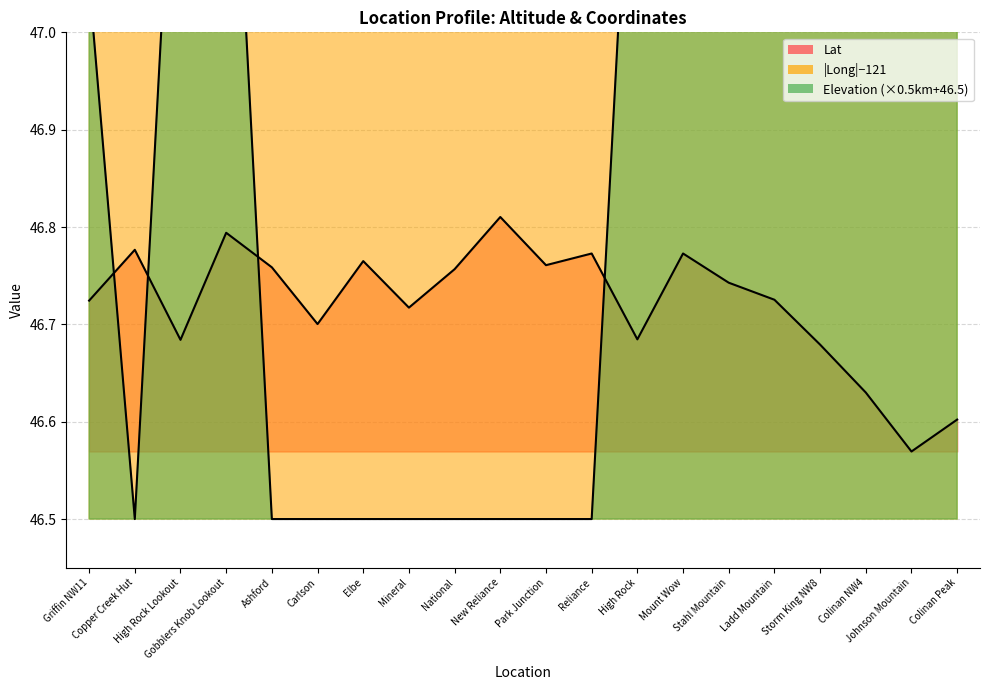

What is the difference between the highest and lowest values at Storm King NW8?

1.1